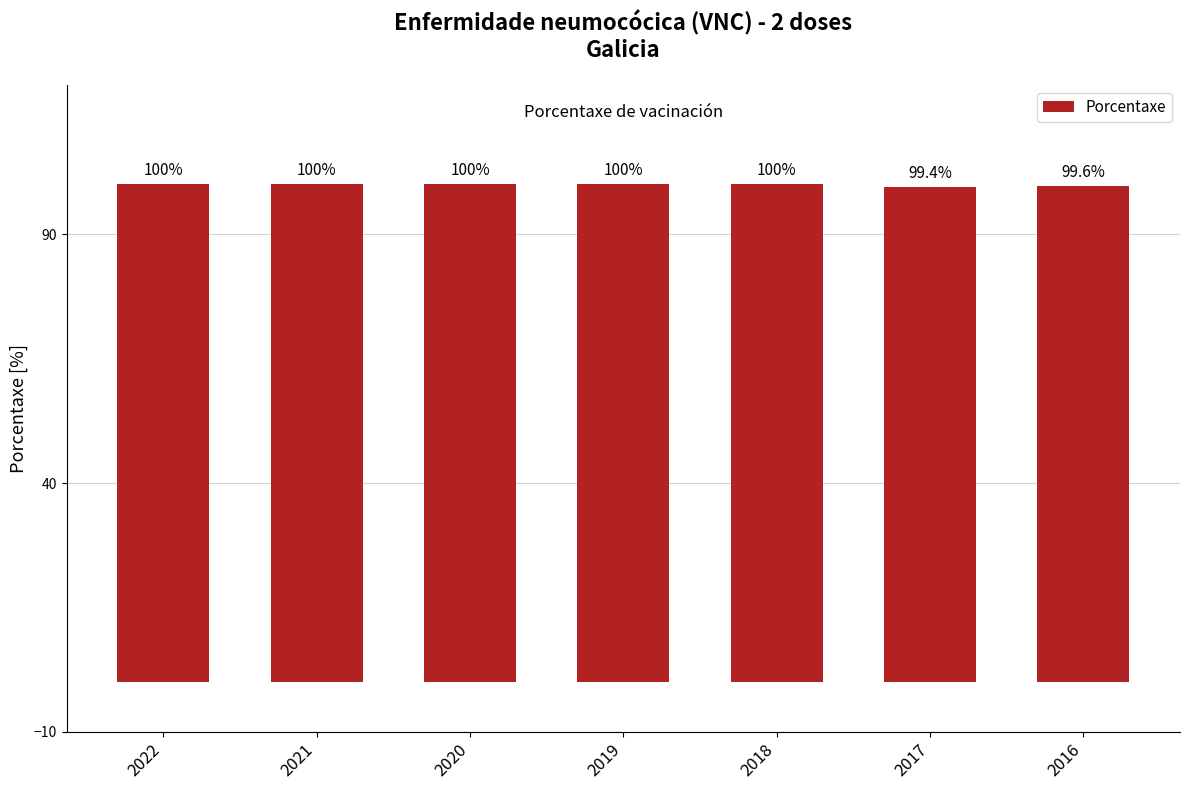

Is it true that the value at 2017 is 99.4?

True